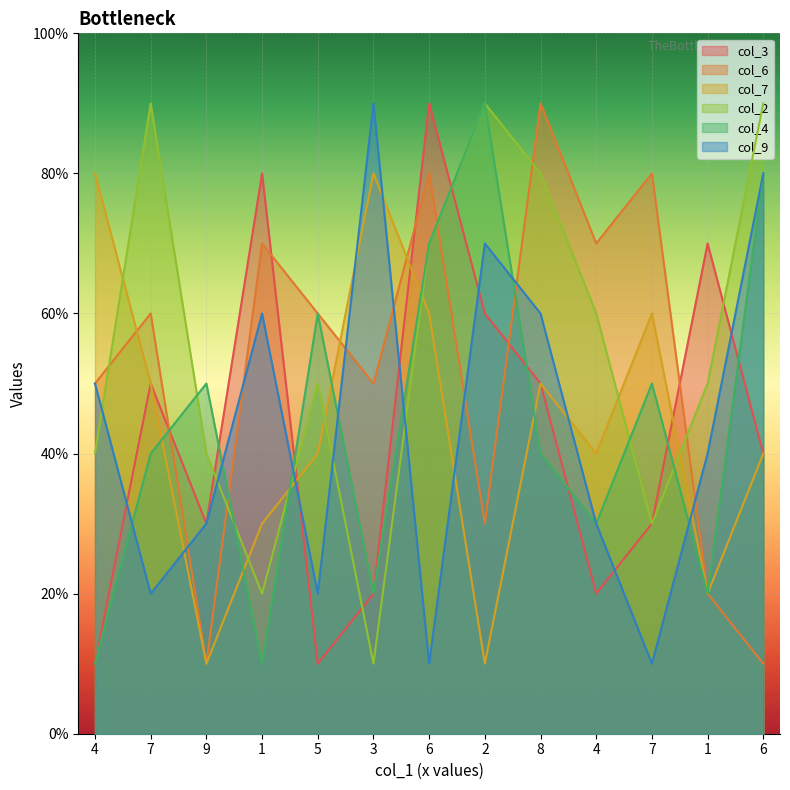

What is the label of the 12th point from the left?

1